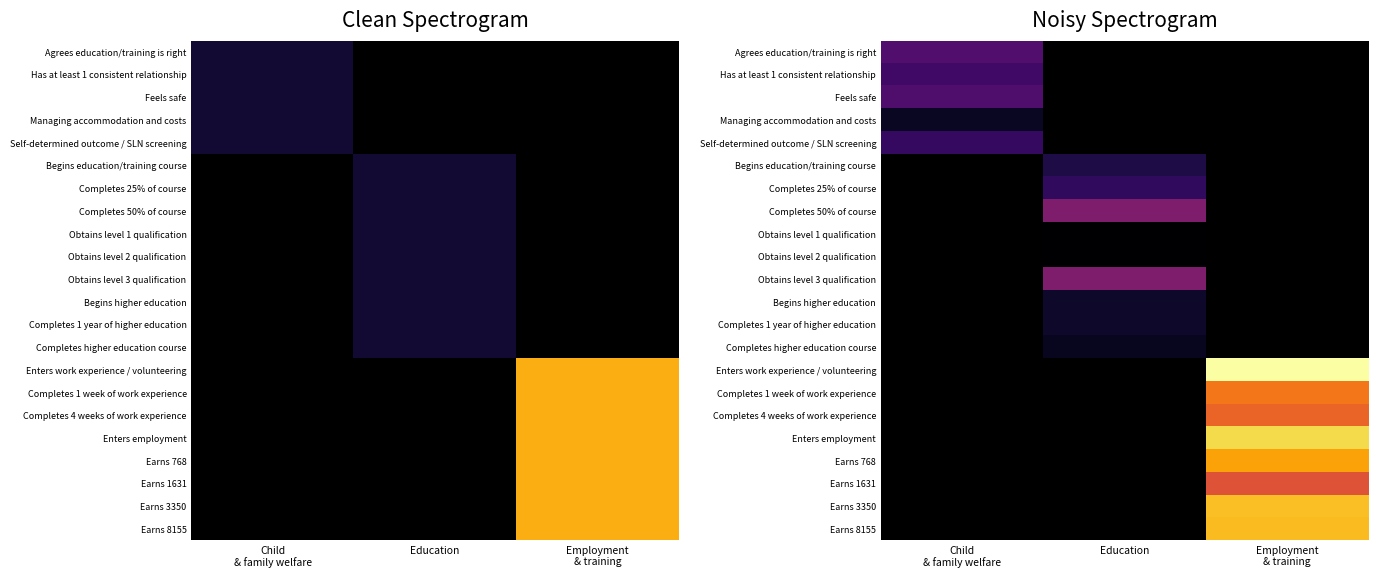

Is the value of Earns 3350 at Education greater than the value of Obtains level 3 qualification at Employment & training?

No